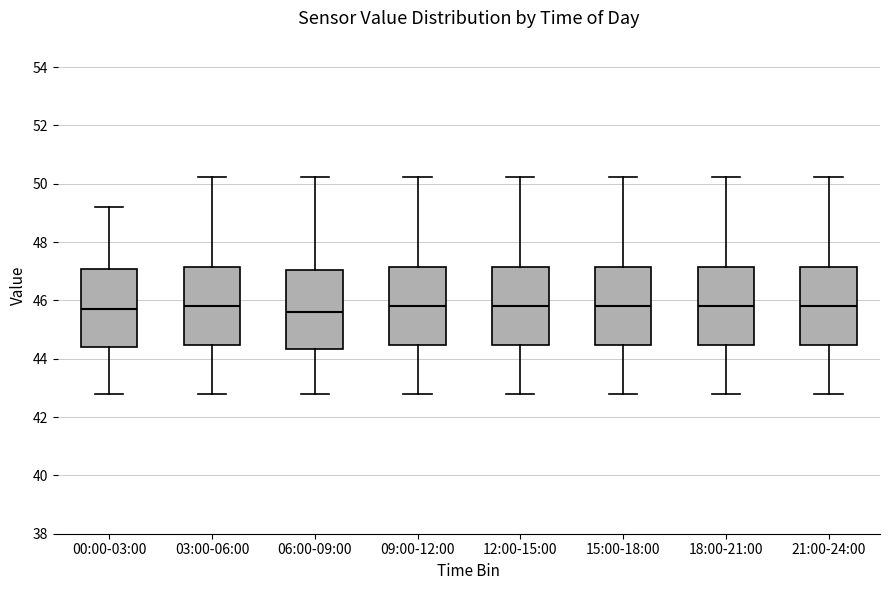

Reading left to right, transcribe this box plot: for each box, give where its median line is, the range the box spans, and where its two whiskers end, as read against the y-axis. The values are not printed on the chart, so give them approximately, as read against the axis.

00:00-03:00: median 45.8, box 44.4 to 47.0, whiskers 42.8 to 49.2
03:00-06:00: median 45.8, box 44.4 to 47.2, whiskers 42.8 to 50.2
06:00-09:00: median 45.6, box 44.4 to 47.0, whiskers 42.8 to 50.2
09:00-12:00: median 45.8, box 44.4 to 47.2, whiskers 42.8 to 50.2
12:00-15:00: median 45.8, box 44.4 to 47.2, whiskers 42.8 to 50.2
15:00-18:00: median 45.8, box 44.4 to 47.2, whiskers 42.8 to 50.2
18:00-21:00: median 45.8, box 44.4 to 47.2, whiskers 42.8 to 50.2
21:00-24:00: median 45.8, box 44.4 to 47.2, whiskers 42.8 to 50.2